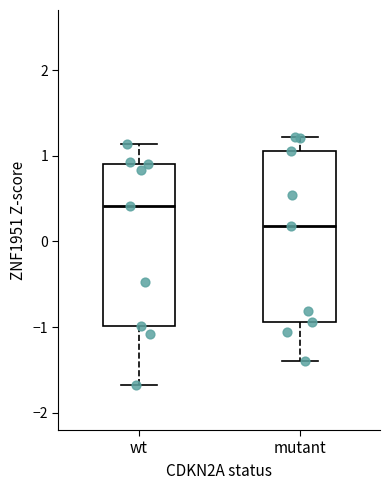

Comparing the boxes themselves (not the whiskers), which one is the tallest?

mutant